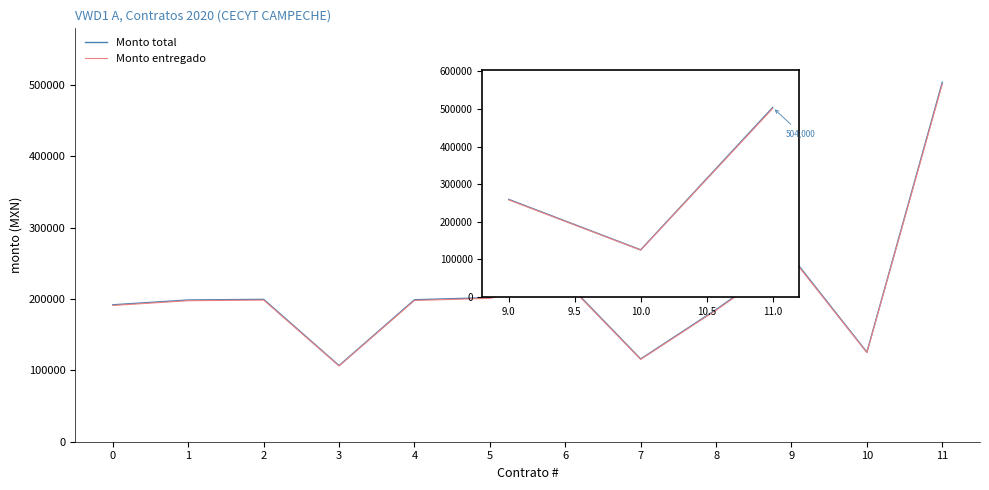

What is the maximum value shown in the chart?

504000.0